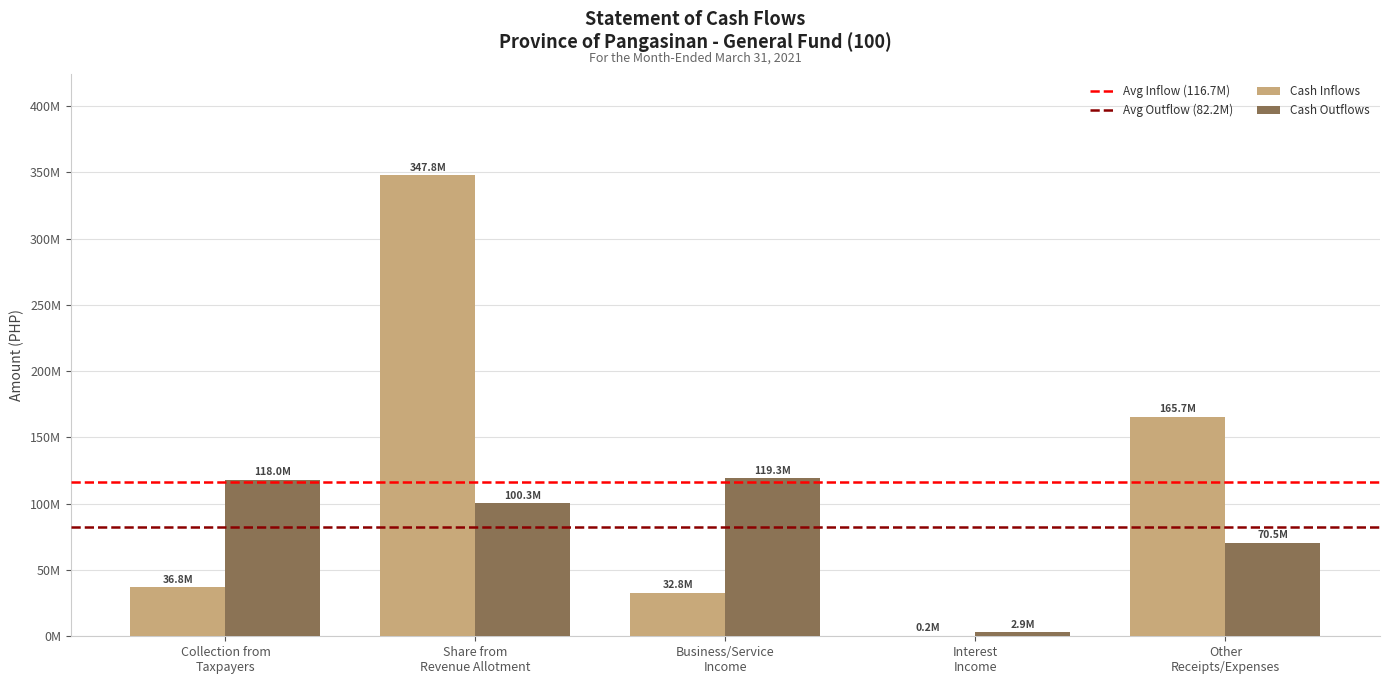

Which series changed the most between Share from
Revenue Allotment and Other
Receipts/Expenses?

Cash Inflows